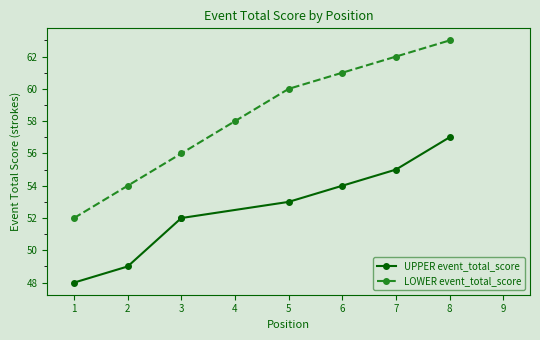

Which has a higher value, 2 or 6?

6